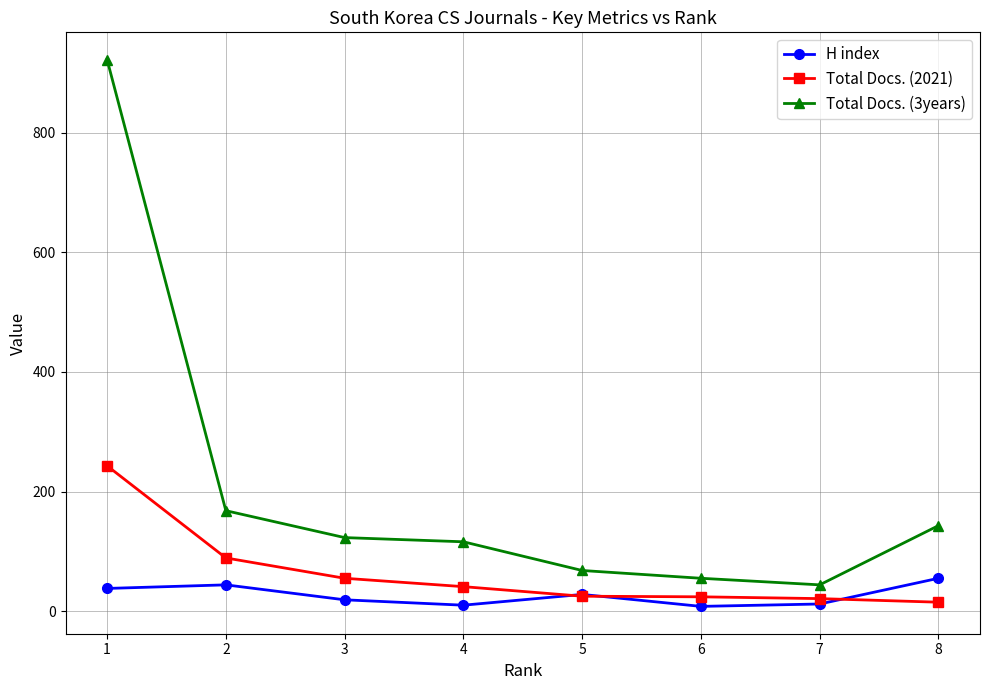

The value of Total Docs. (3years) at 3 is 33. True or false?

False